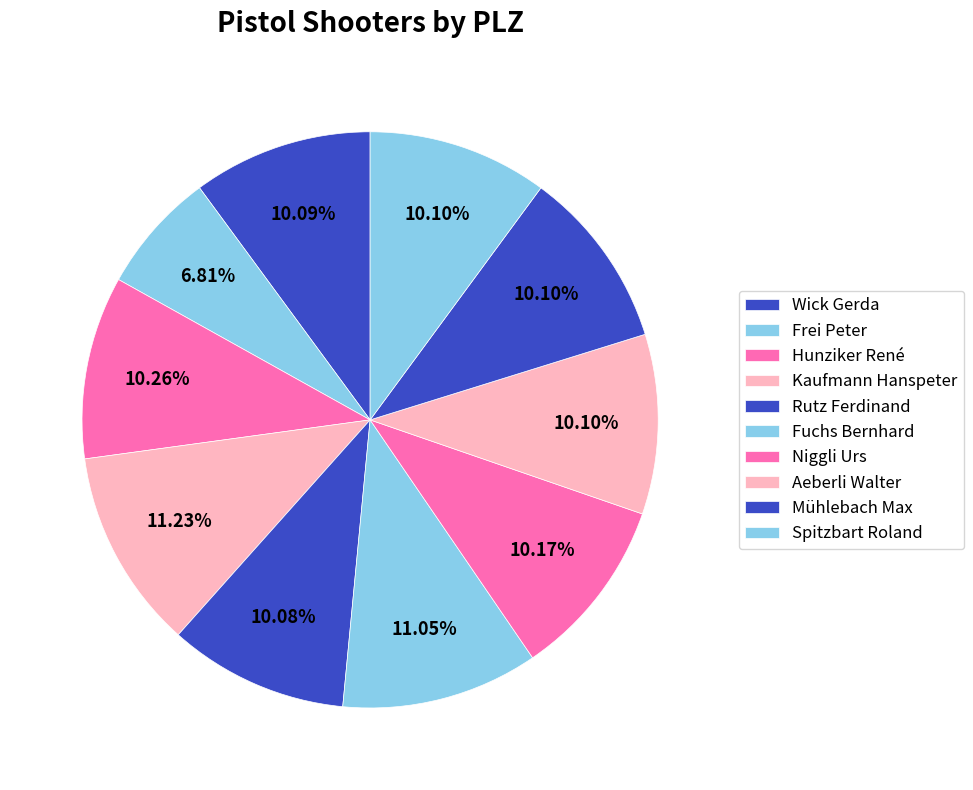

To the nearest percent, what is the combined percentage of Kaufmann Hanspeter and Aeberli Walter?

21%